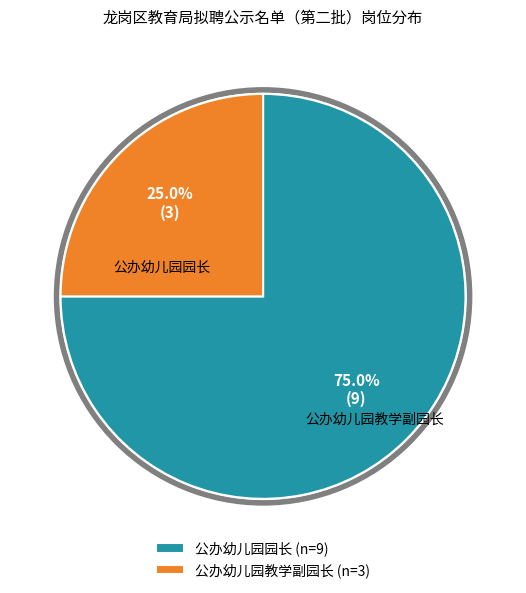

Rank the categories by value from highest to lowest.

公办幼儿园园长, 公办幼儿园教学副园长